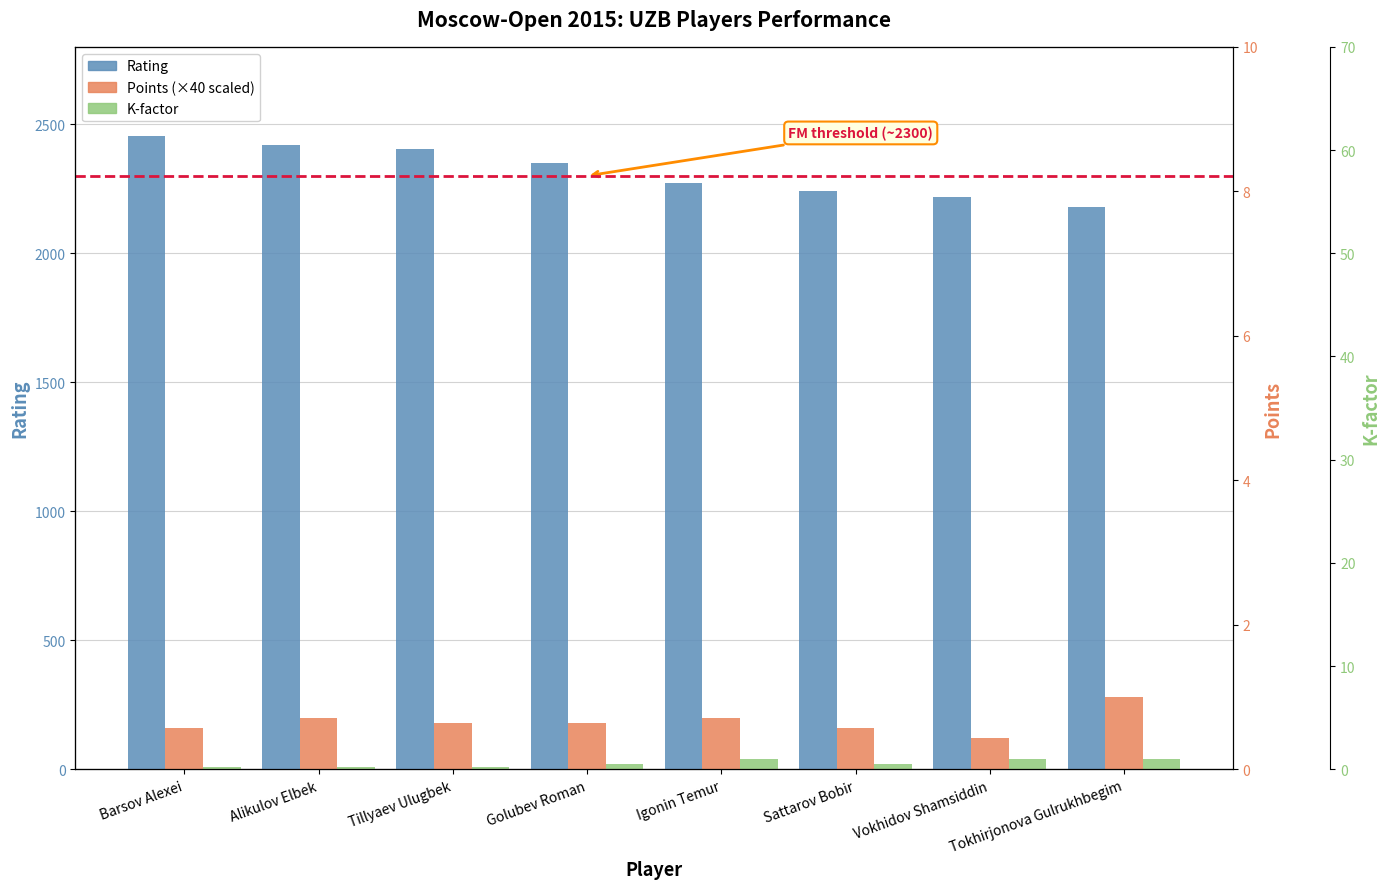

Is it true that Rating equals 2218 at Vokhidov Shamsiddin?

True